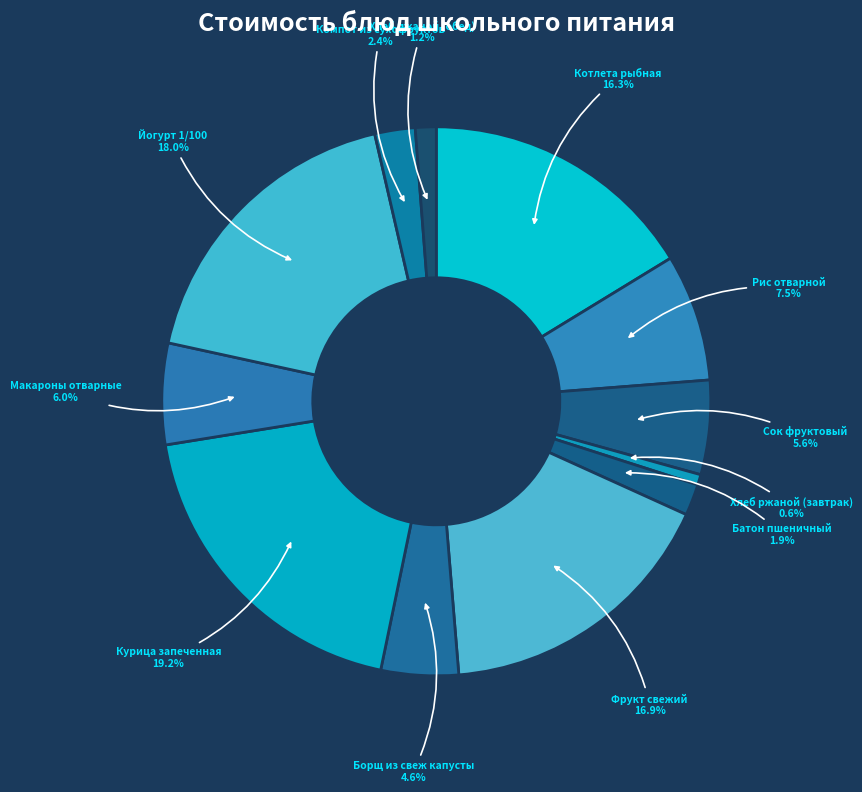

Which slice is the largest?

Курица запеченная